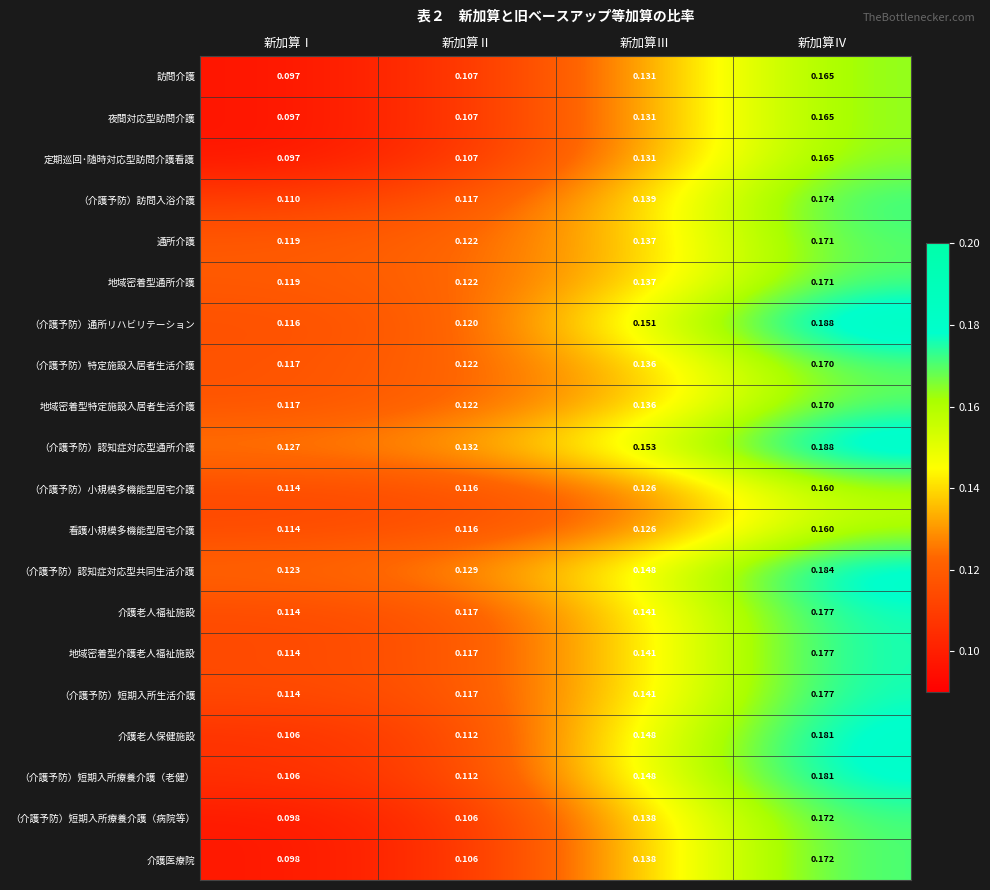

Where is （介護予防）短期入所療養介護（老健） nearest to the value 0?

新加算Ⅰ